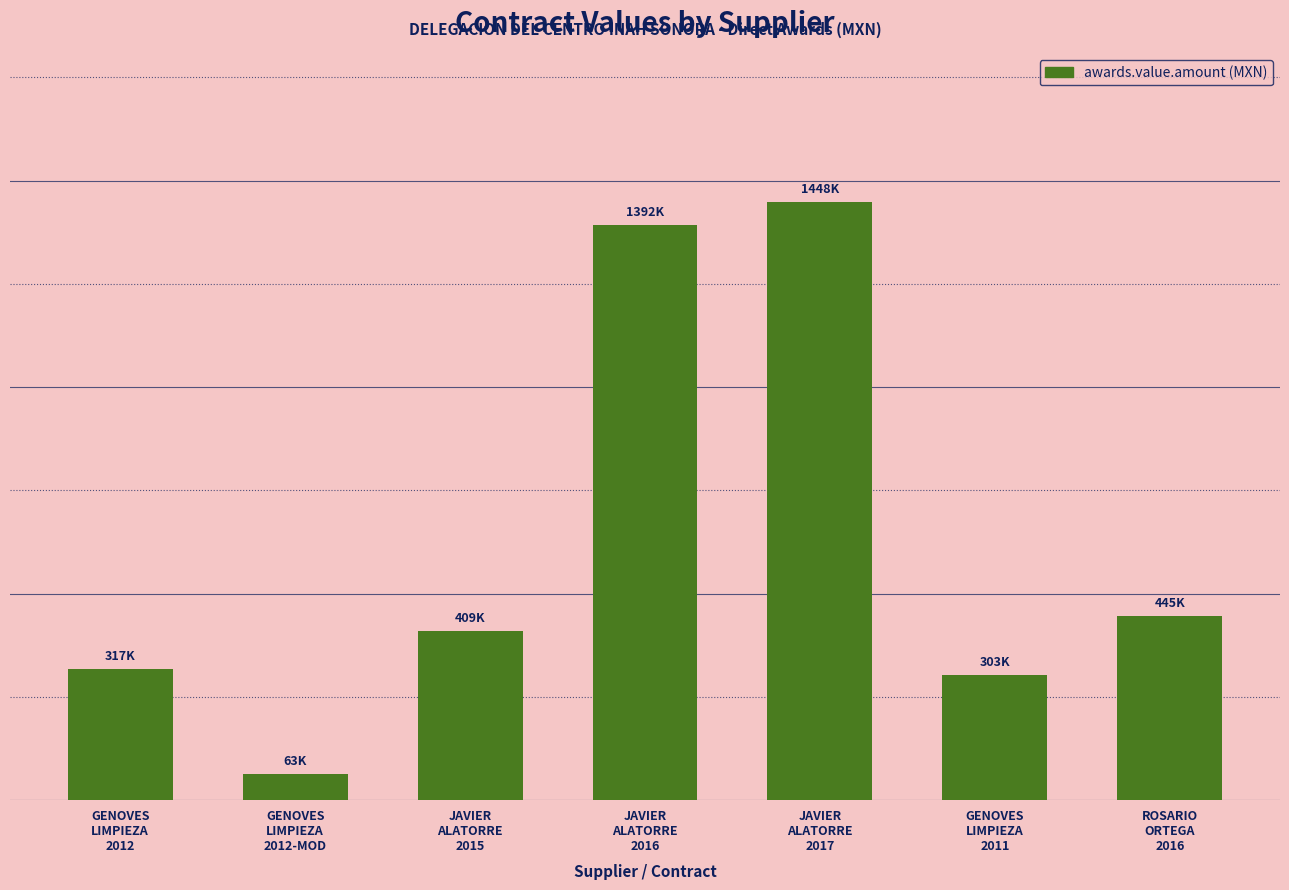

What is the minimum value shown in the chart?

62804.0